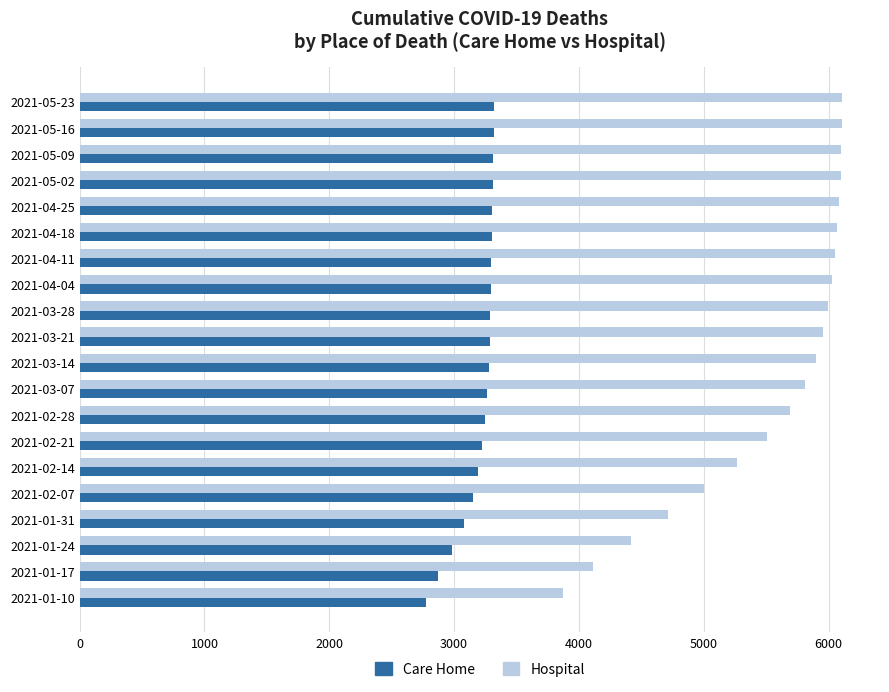

What value does the Care Home series have at 2021-01-24?

2981